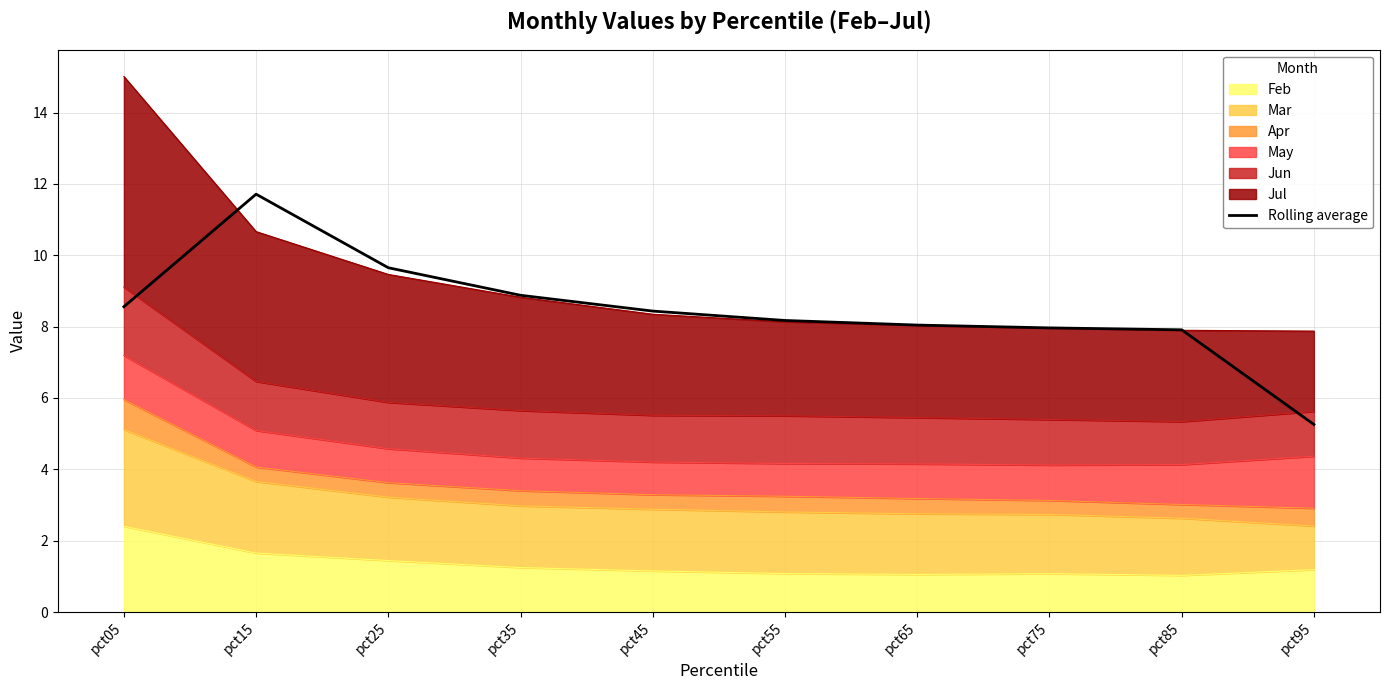

Where is the first local maximum?

pct15